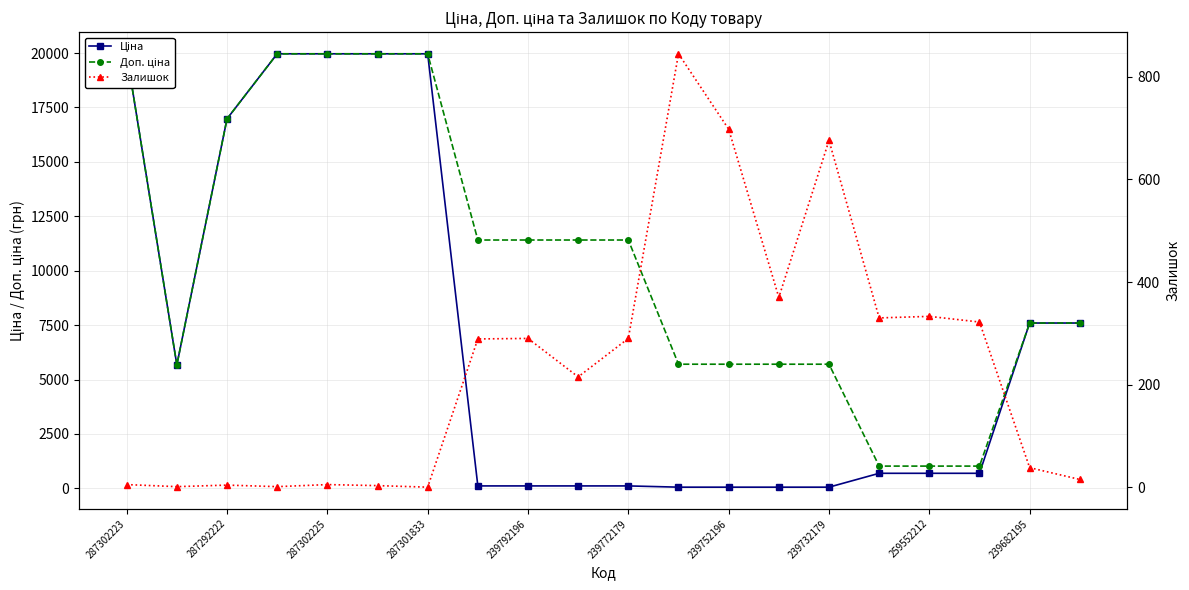

What is the lowest value of the Доп. ціна series?

1024.6